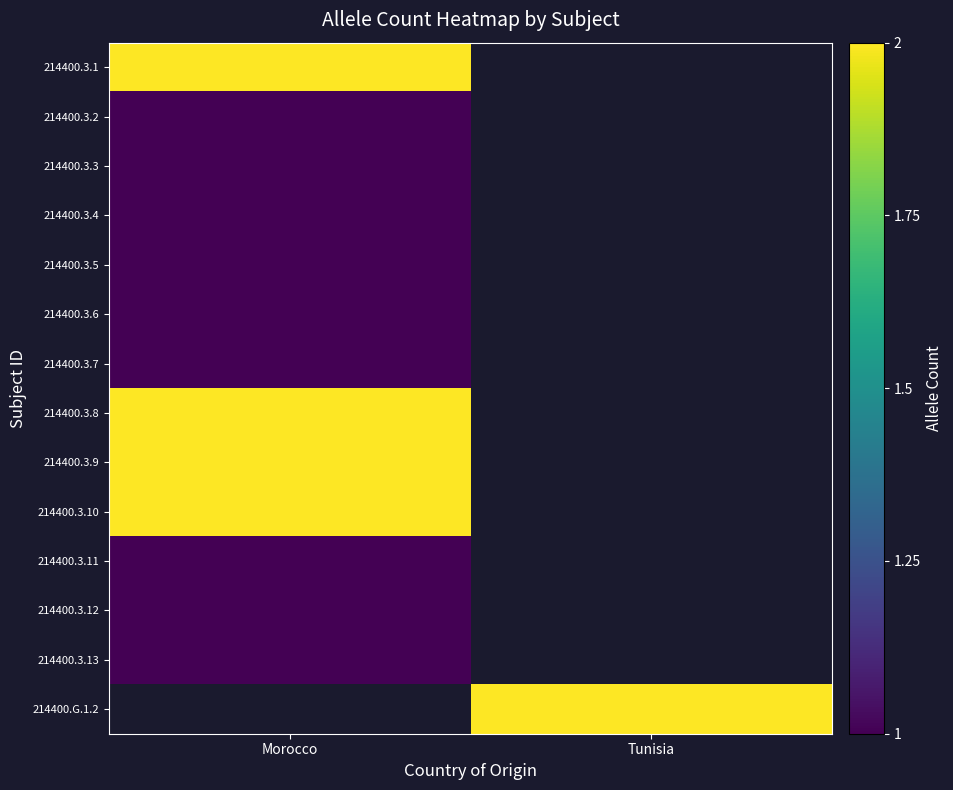

How many distinct data groups are displayed?

14